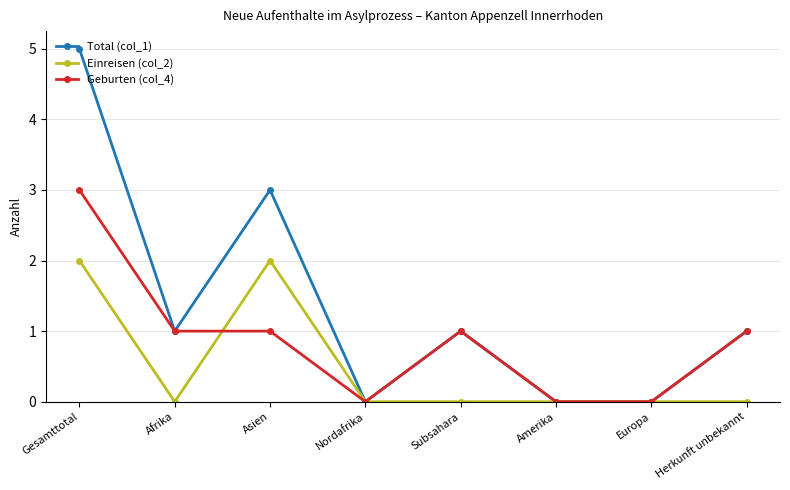

What is the highest value of the Total (col_1) series?

5